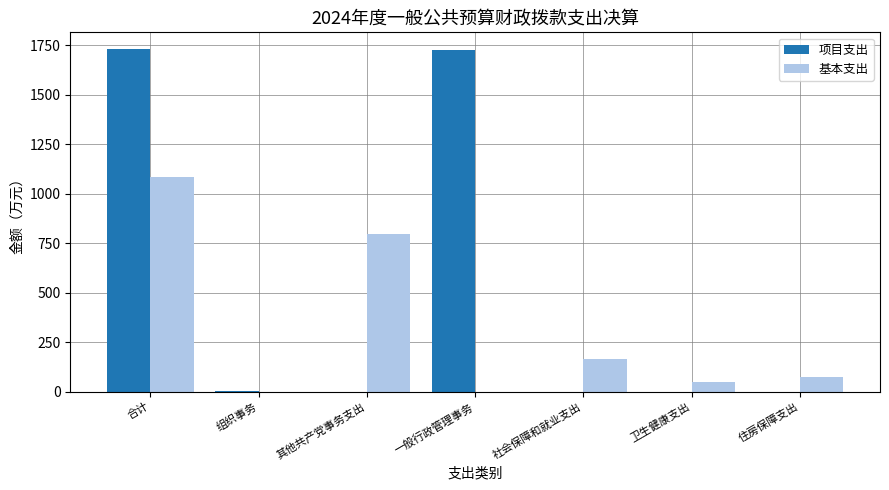

What is the sum of the 基本支出 values at 卫生健康支出 and 其他共产党事务支出?

844.8